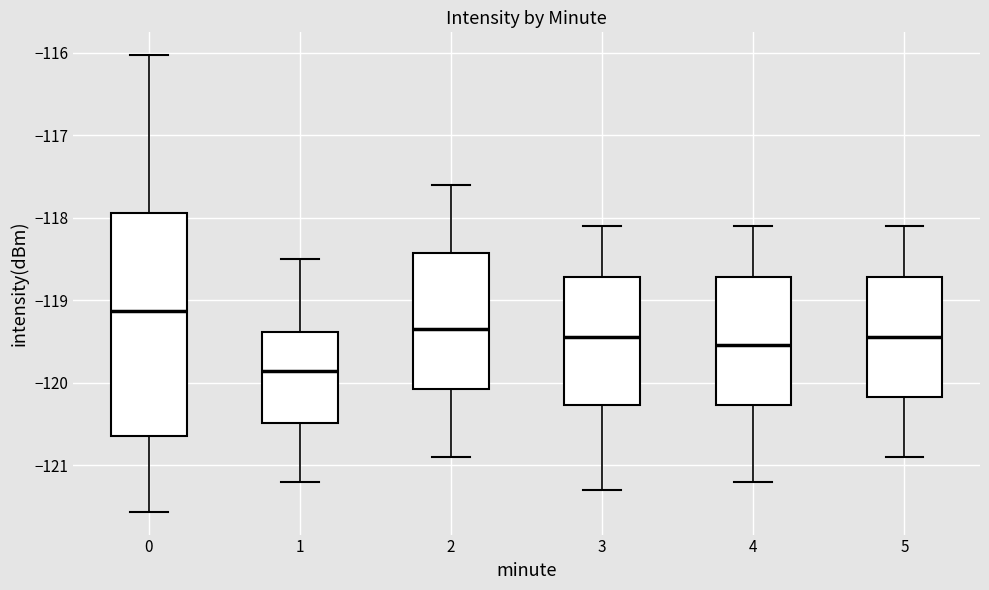

Reading left to right, transcribe this box plot: for each box, give where its median line is, the range the box spans, and where its two whiskers end, as read against the y-axis. The values are not printed on the chart, so give them approximately, as read against the axis.

0: median -119.1, box -120.6 to -117.9, whiskers -121.6 to -116.0
1: median -119.9, box -120.5 to -119.4, whiskers -121.2 to -118.5
2: median -119.3, box -120.1 to -118.4, whiskers -120.9 to -117.6
3: median -119.4, box -120.3 to -118.7, whiskers -121.3 to -118.1
4: median -119.5, box -120.3 to -118.7, whiskers -121.2 to -118.1
5: median -119.4, box -120.2 to -118.7, whiskers -120.9 to -118.1